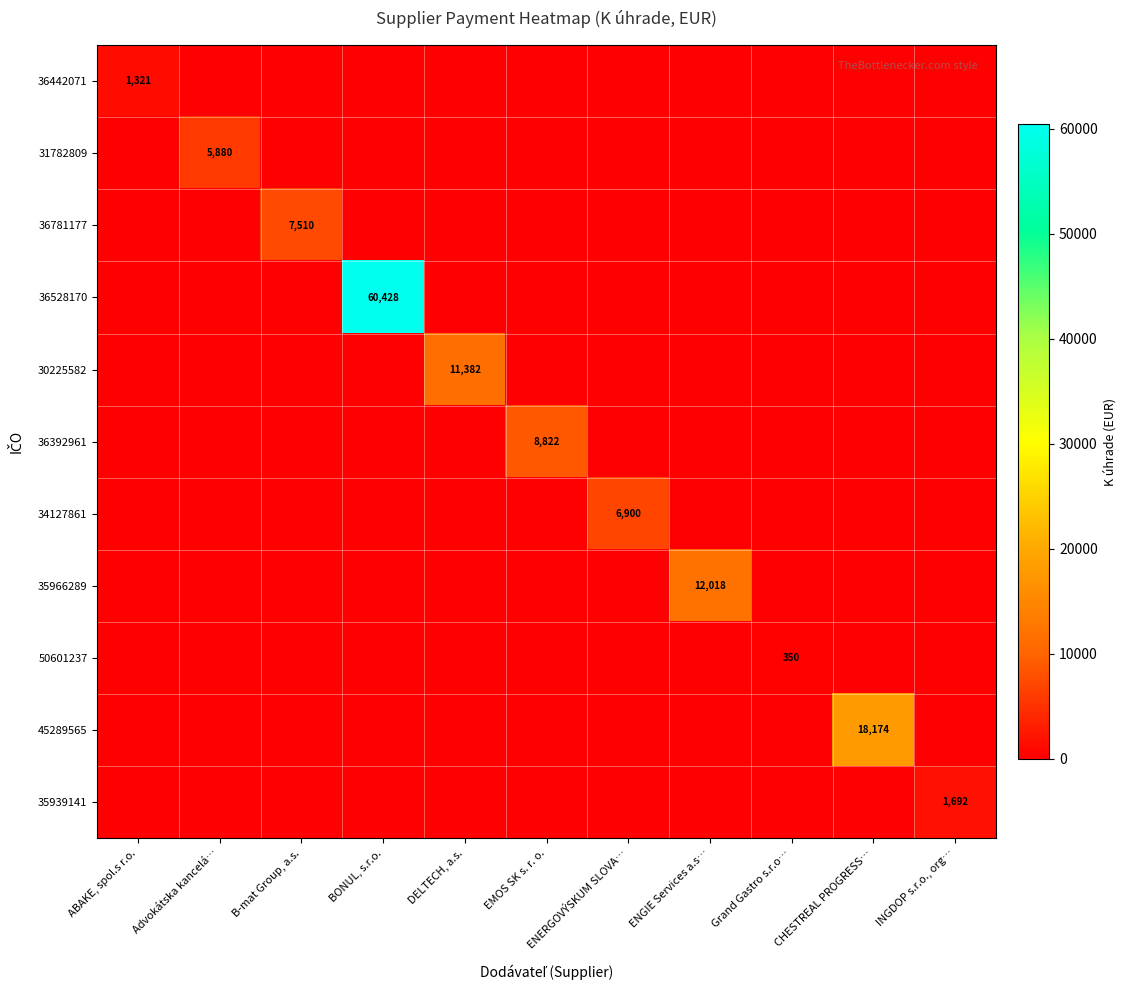

At B-mat Group, a.s., list the series in order from smallest to largest.

36442071, 31782809, 36528170, 30225582, 36392961, 34127861, 35966289, 50601237, 45289565, 35939141, 36781177